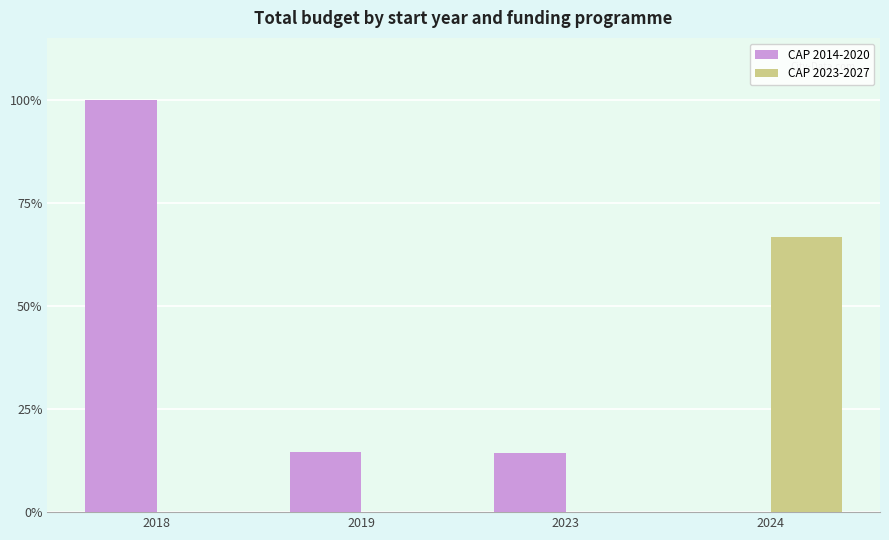

What is the sum of the CAP 2023-2027 values at 2024 and 2023?

66.8